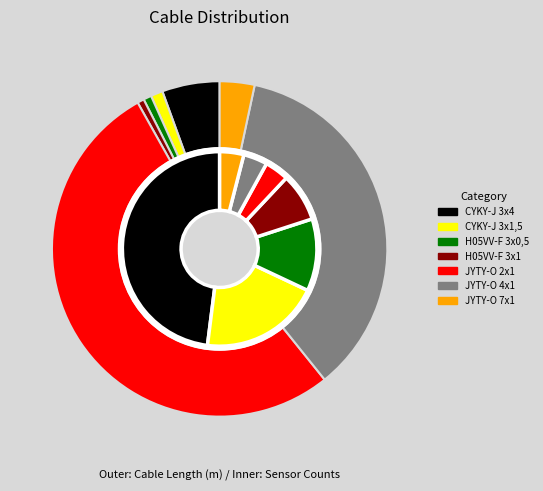

What percentage is the CYKY-J 3x1,5 slice, to the nearest percent?

1%